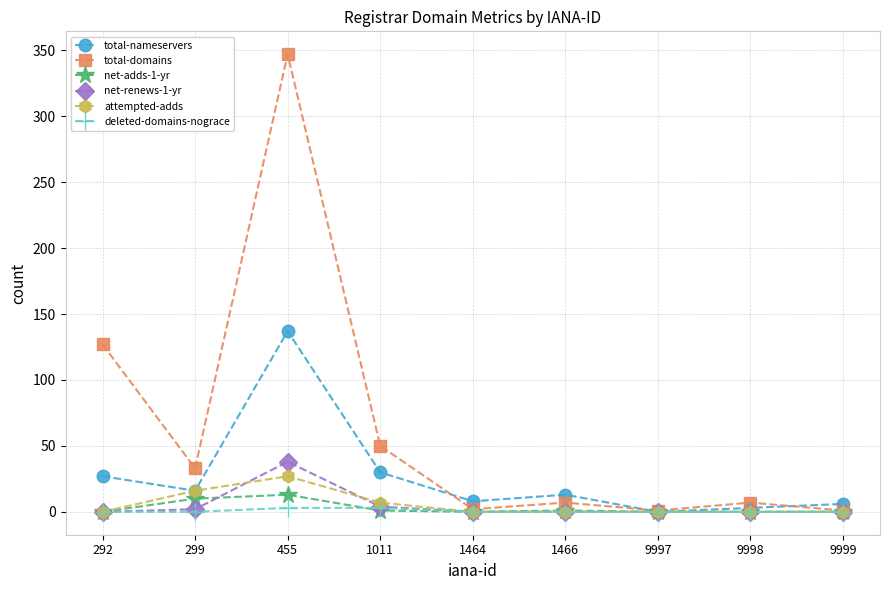

Between 299 and 455, which series saw the biggest shift?

total-domains